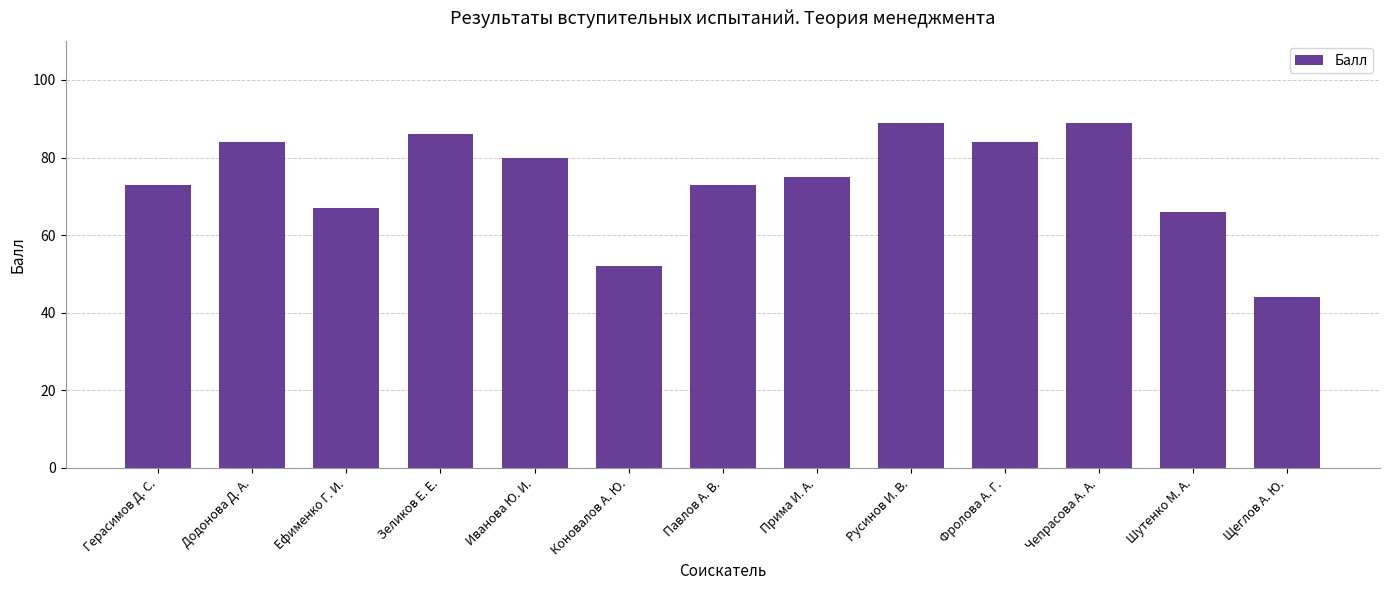

Reading left to right, transcribe all the data shown in this chart.

Герасимов Д. С.=73	Додонова Д. А.=84	Ефименко Г. И.=67	Зеликов Е. Е.=86	Иванова Ю. И.=80	Коновалов А. Ю.=52	Павлов А. В.=73	Прима И. А.=75	Русинов И. В.=89	Фролова А. Г.=84	Чепрасова А. А.=89	Шутенко М. А.=66	Щеглов А. Ю.=44